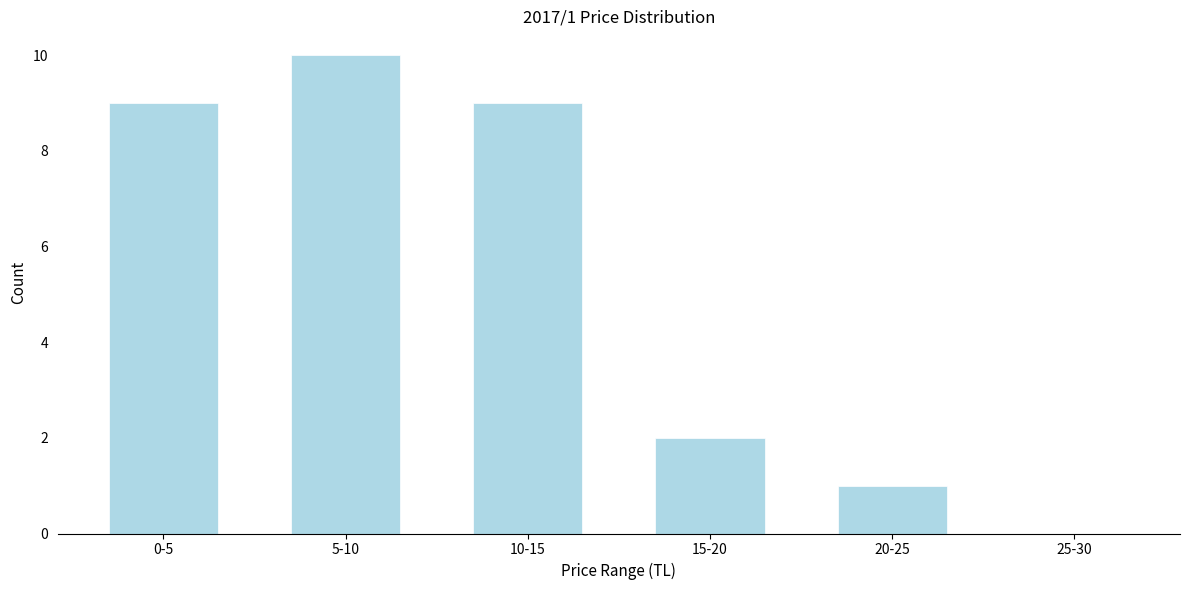

Reading left to right, list all the values displayed in this chart.

0-5=9	5-10=10	10-15=9	15-20=2	20-25=1	25-30=0